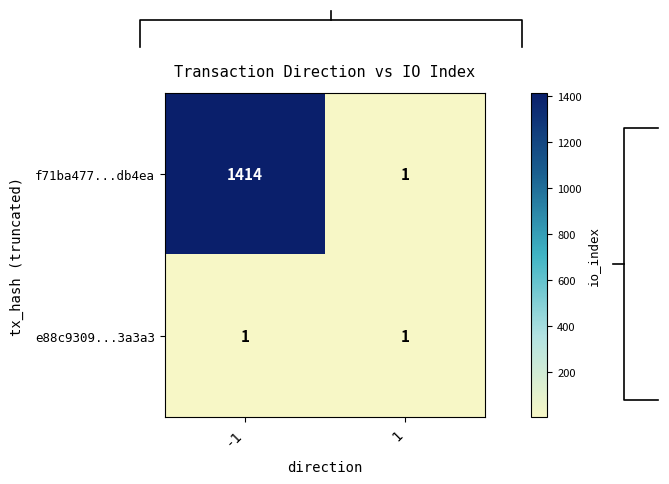

Which has a higher value, -1 or 1?

-1